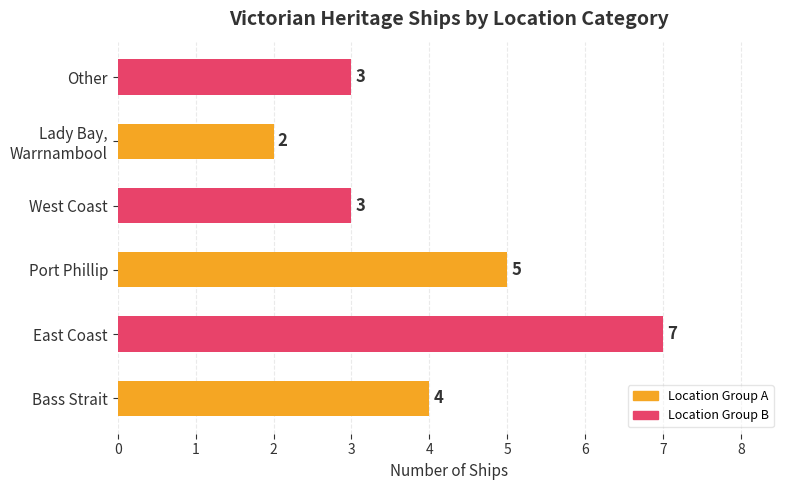

How many values are between 3 and 5?

4